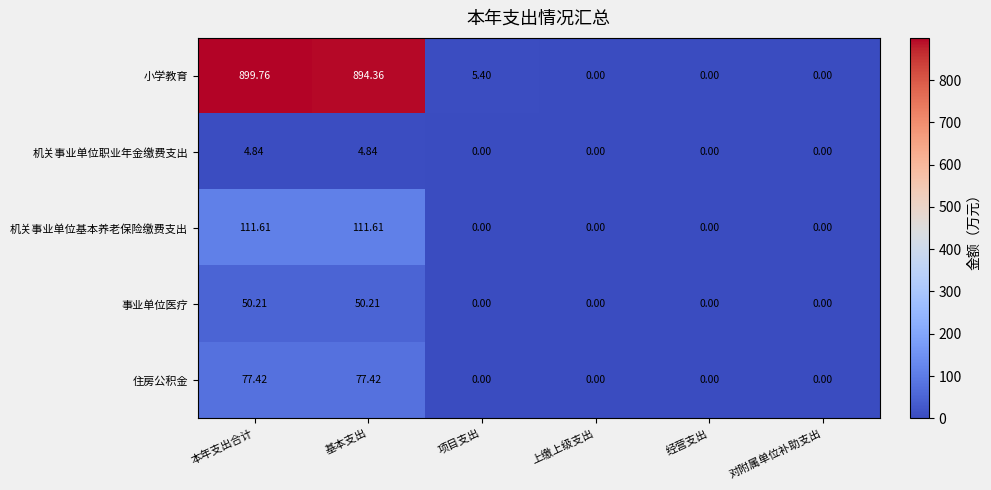

Which category has the highest value in the 小学教育 series?

本年支出合计